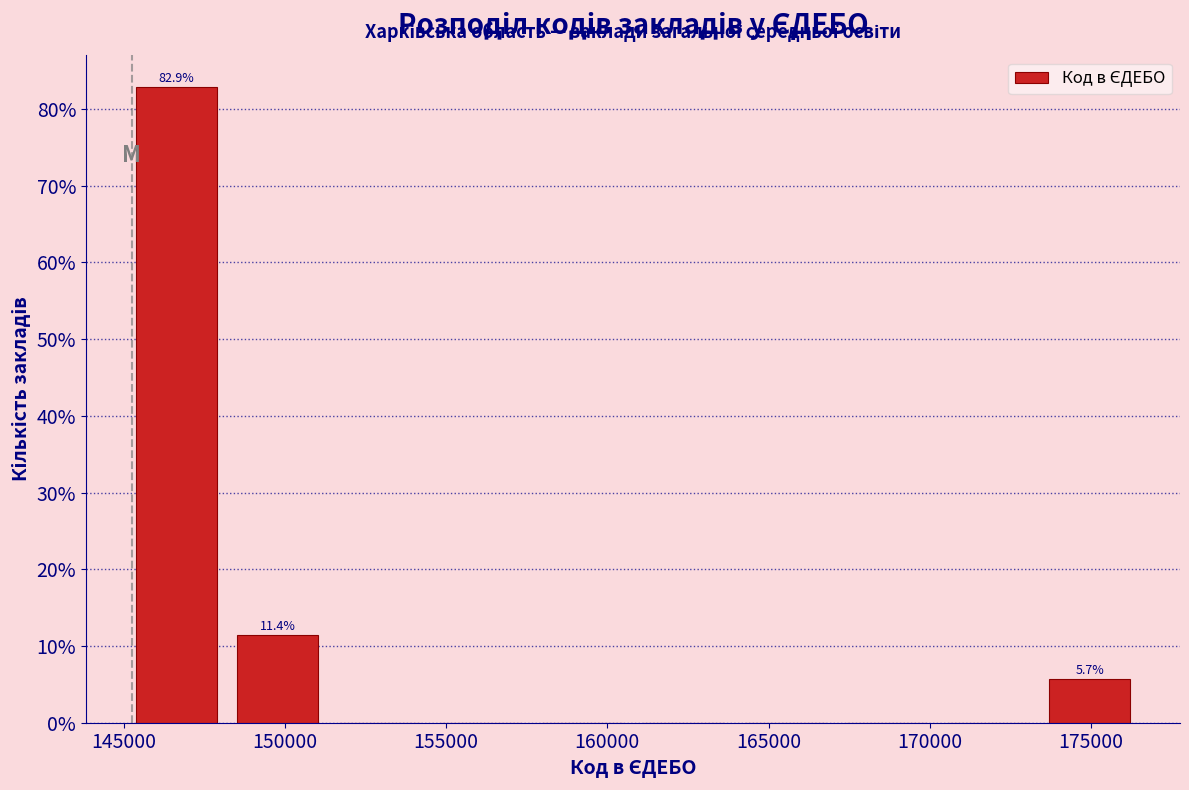

Which range on the x-axis has the tallest bar?

145000 to 148000